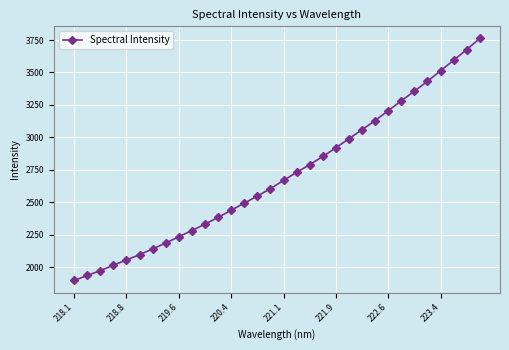

What is the greatest value displayed?

3762.1